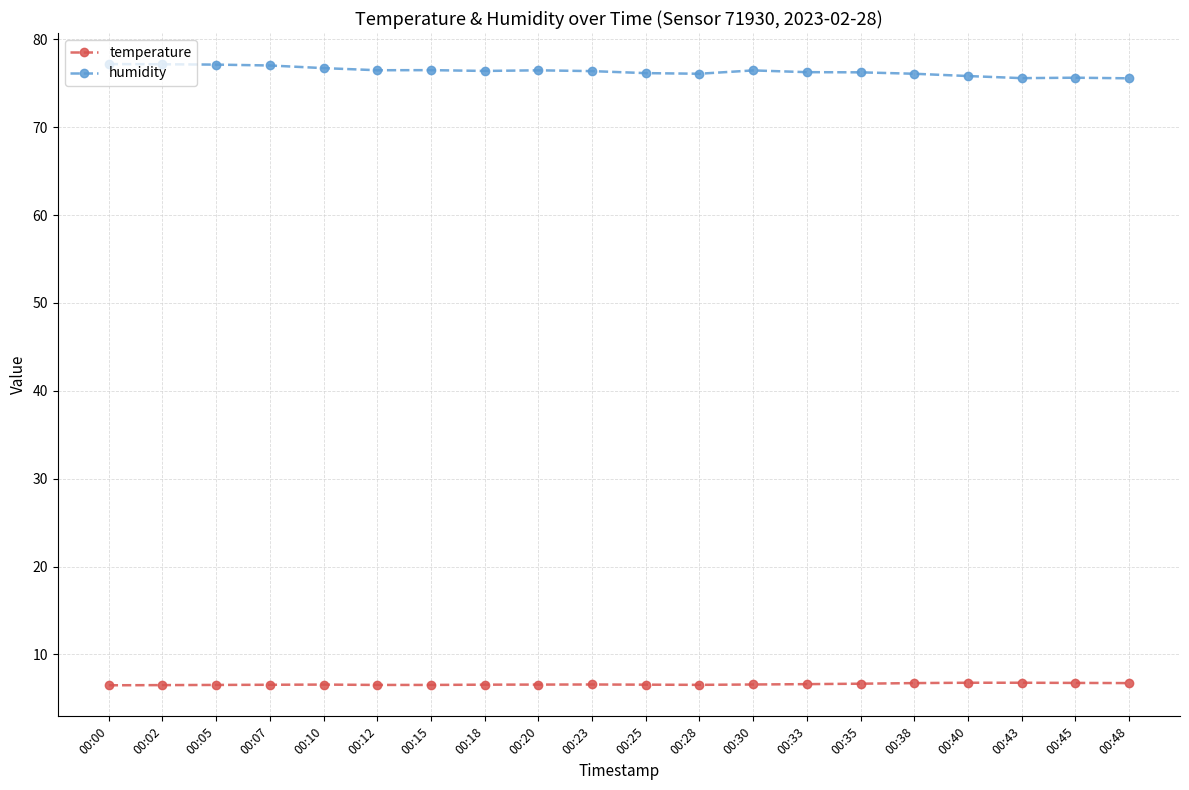

Rank the series at 00:20 from lowest to highest value.

temperature, humidity